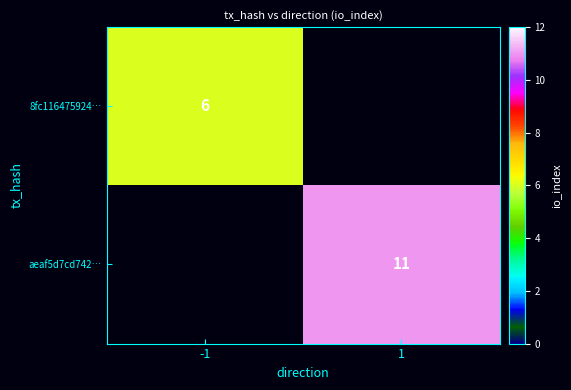

The aeaf5d7cd742… series shows 5 at 1. True or false?

False